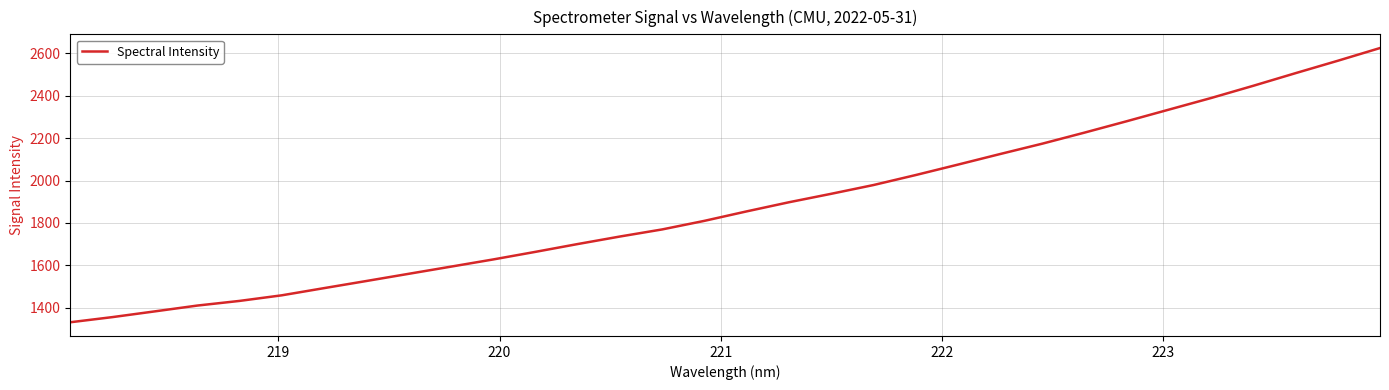

What is the difference between the maximum and minimum values?

1291.0